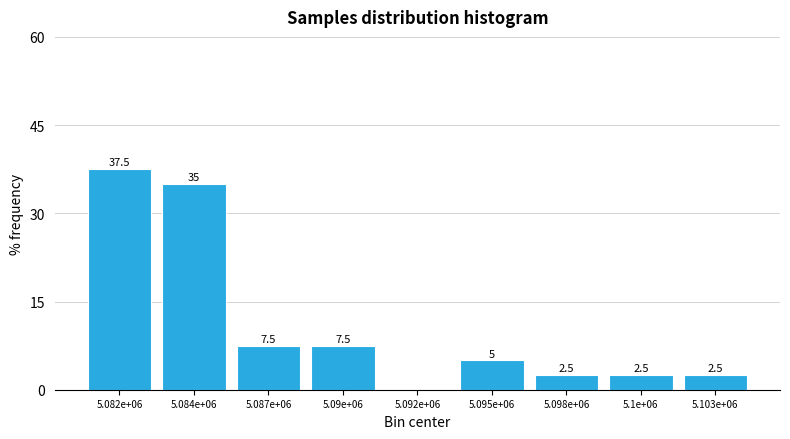

Reading left to right, list all the values displayed in this chart.

5.082e+06=37.5	5.084e+06=35.0	5.087e+06=7.5	5.09e+06=7.5	5.092e+06=0.0	5.095e+06=5.0	5.098e+06=2.5	5.1e+06=2.5	5.103e+06=2.5